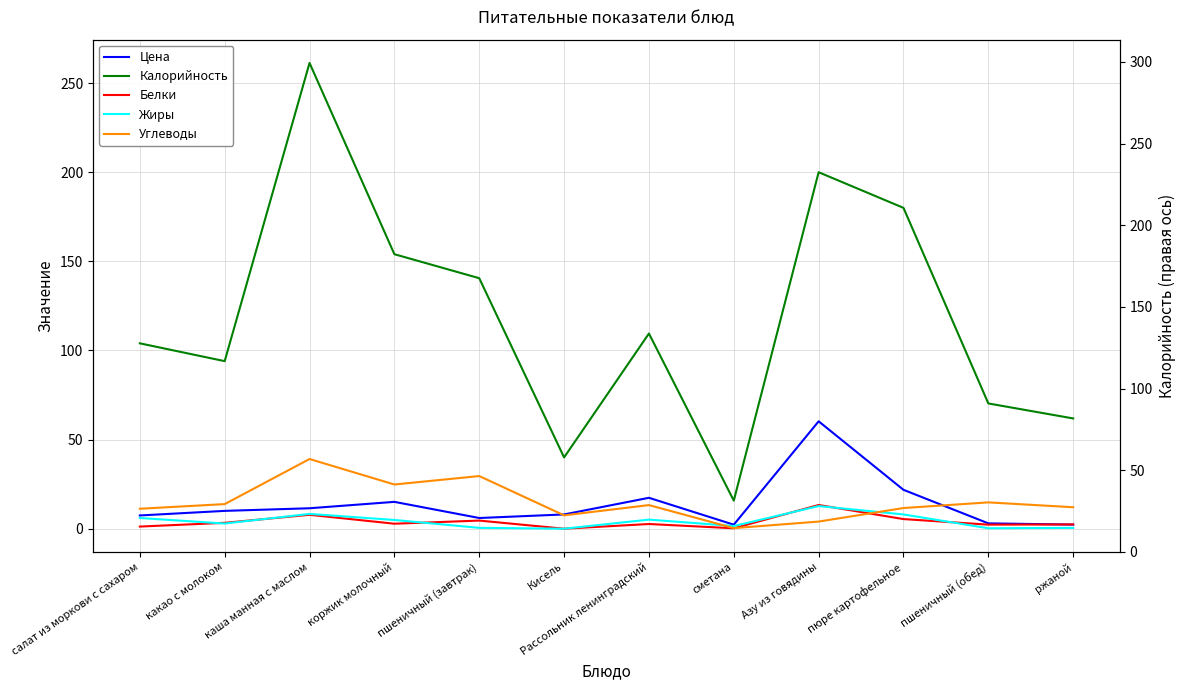

The Калорийность series shows 305.3 at Азу из говядины. True or false?

False